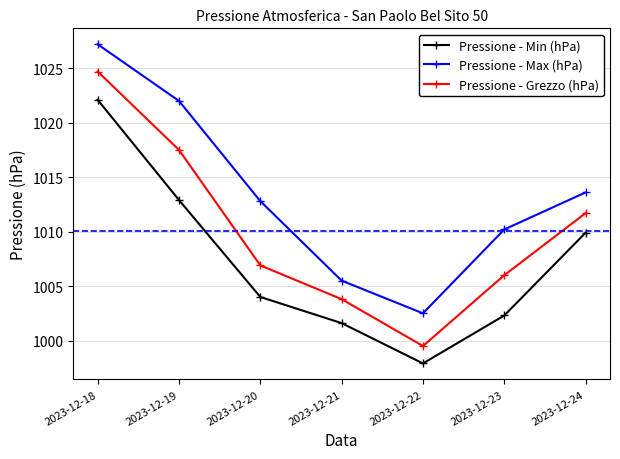

Which series changed the most between 2023-12-20 and 2023-12-24?

Pressione - Min (hPa)